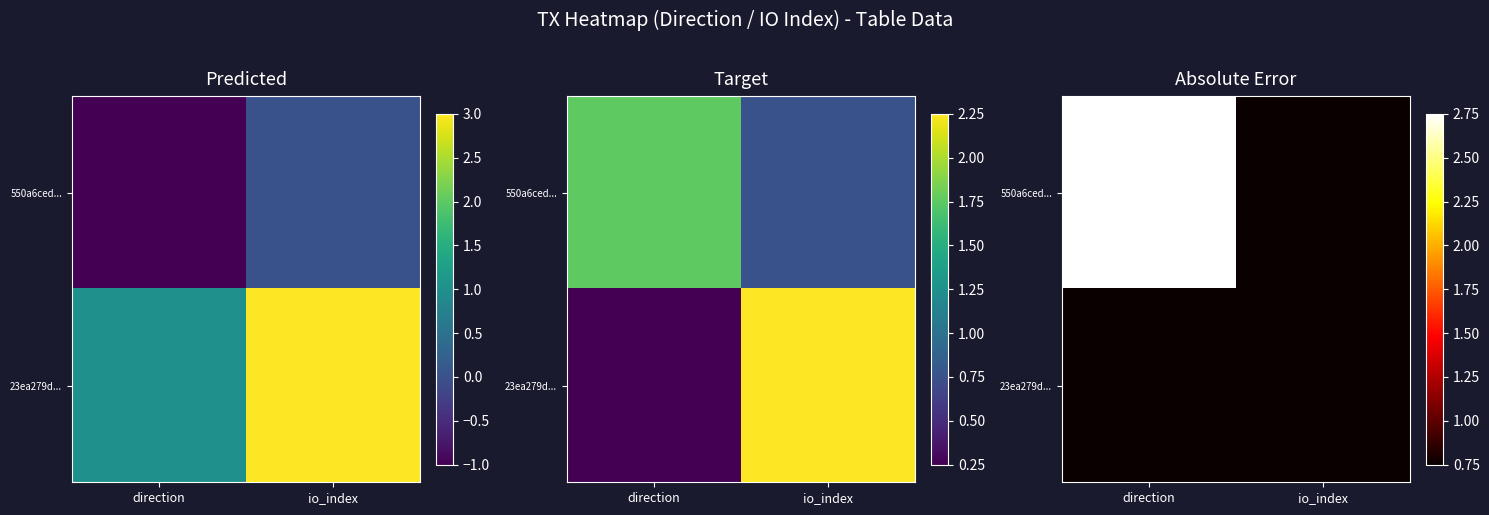

Which series has the largest total across all categories?

550a6ced...